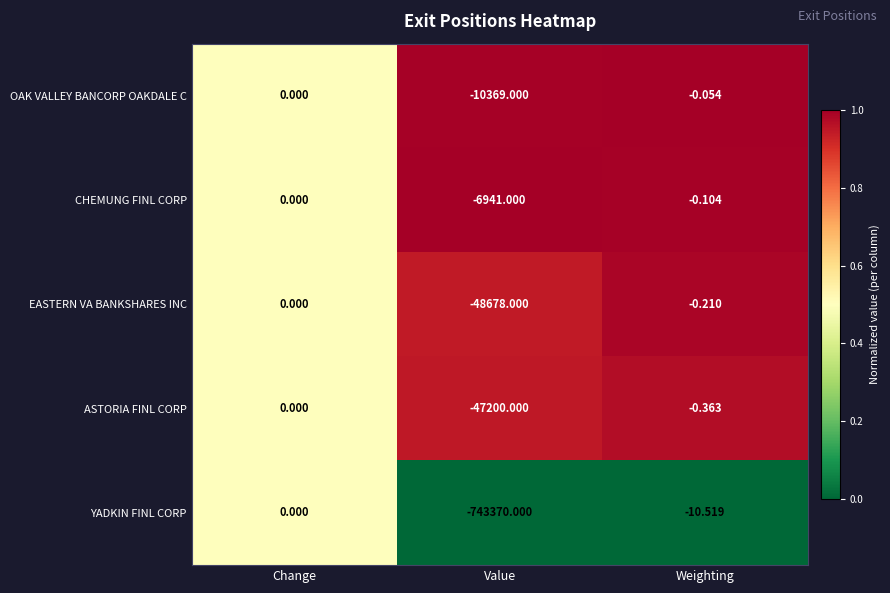

List the labels in order of ASTORIA FINL CORP value, smallest first.

Value, Weighting, Change